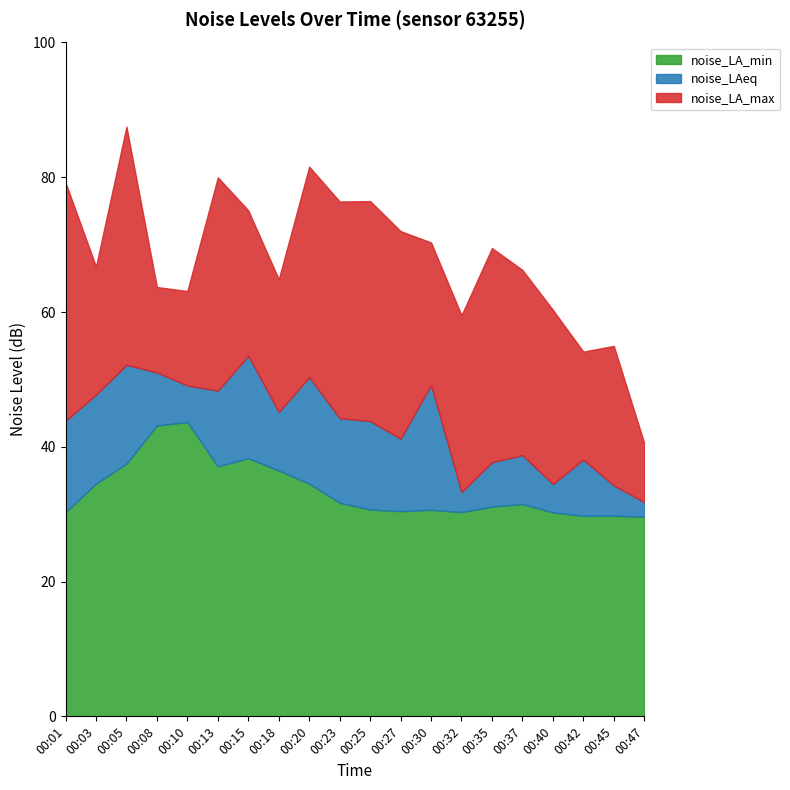

What is the minimum value for noise_LA_min?

29.6